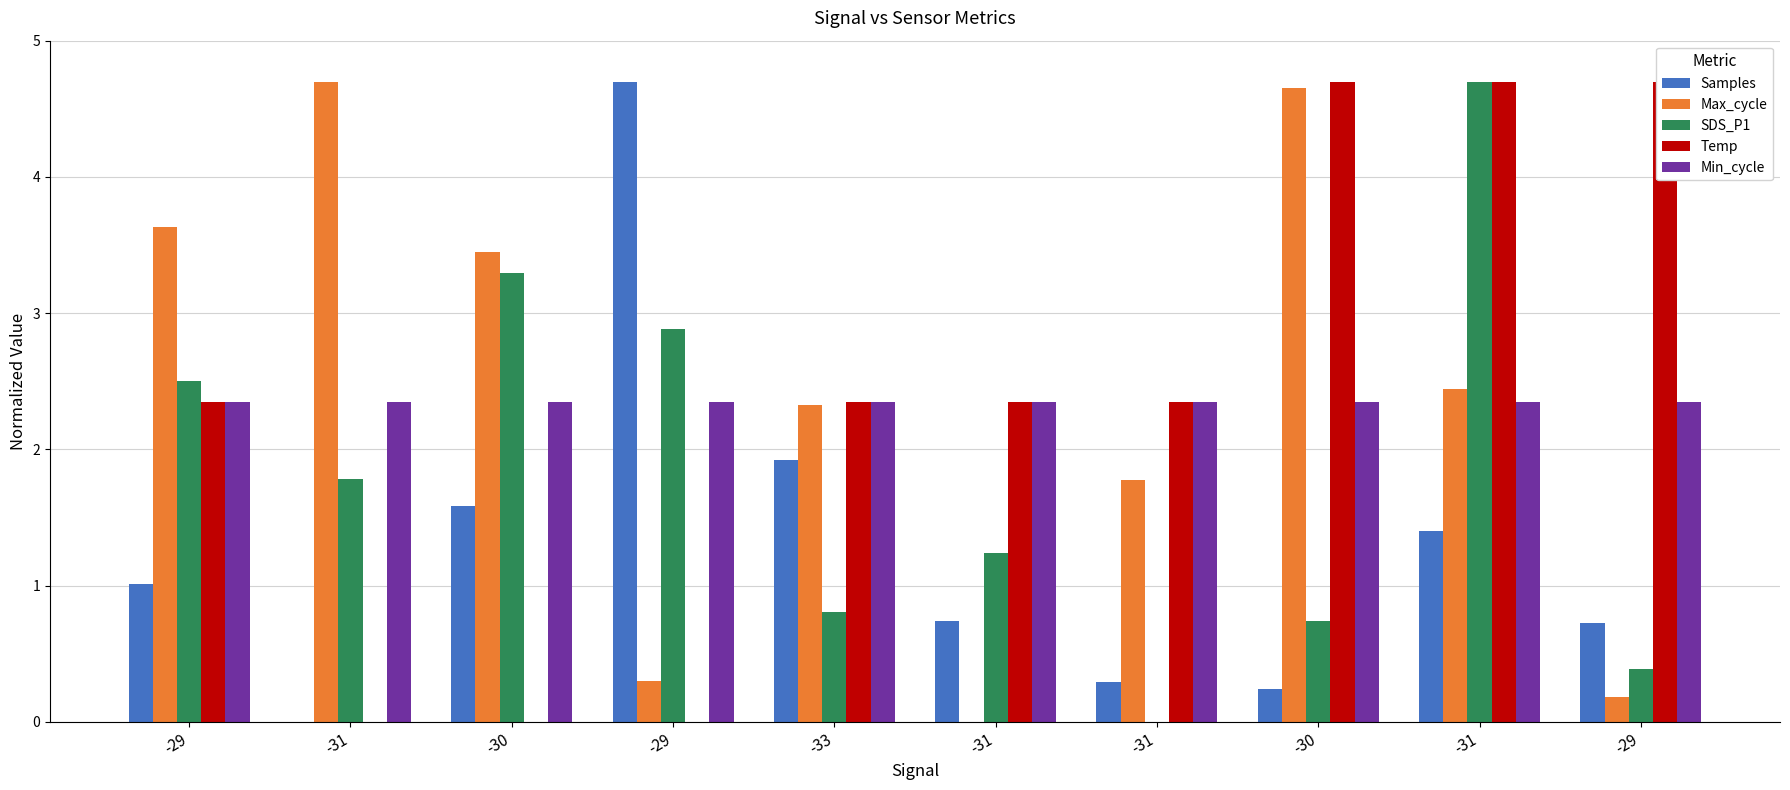

What is the label of the 10th bar from the right?

-29